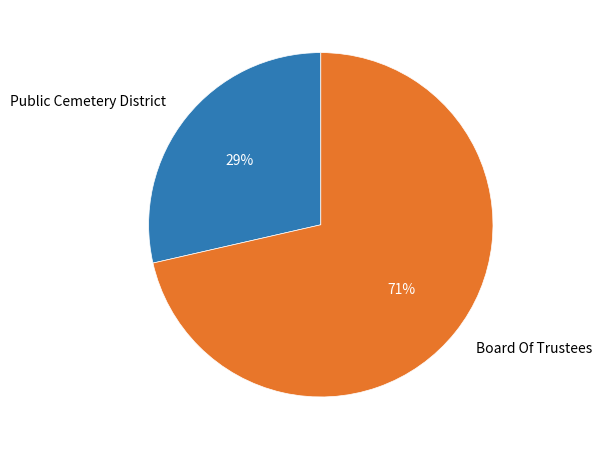

Rank the categories by value from highest to lowest.

Board Of Trustees, Public Cemetery District